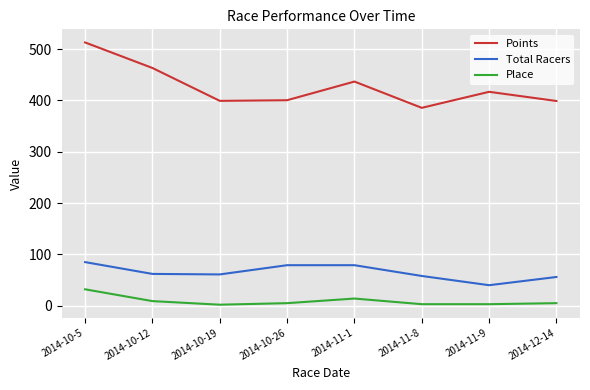

At how many categories does at least one series exceed 336?

8